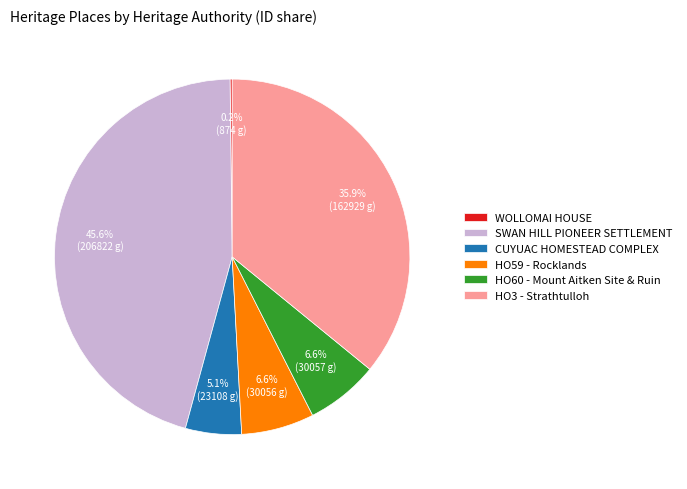

Is it true that HO59 - Rocklands is 7% of the pie?

True